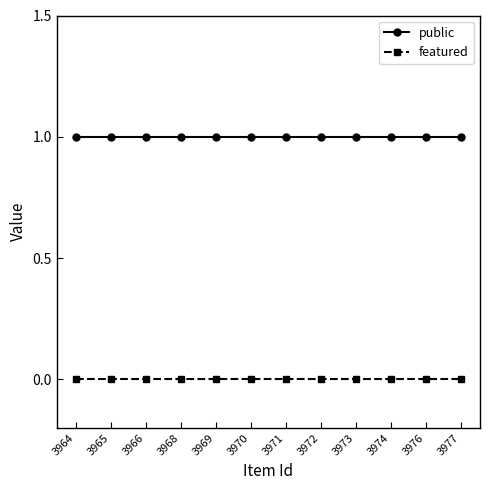

Rank the series by their average value, from lowest to highest.

featured, public